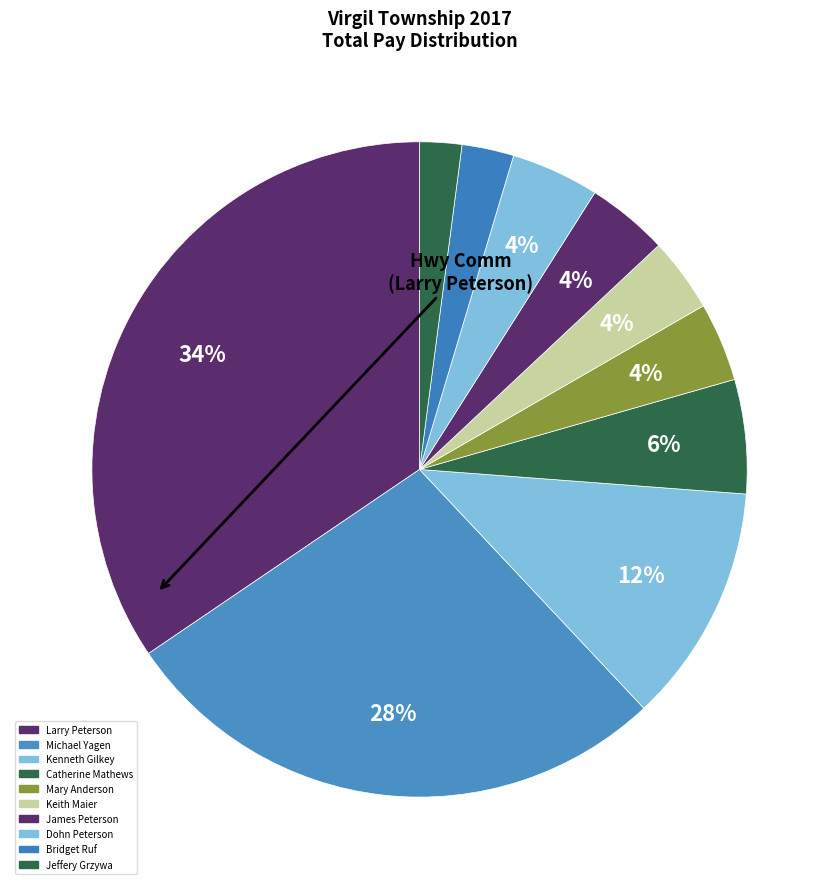

To the nearest percent, what is the difference between the Dohn Peterson and Michael Yagen slice percentages?

23%